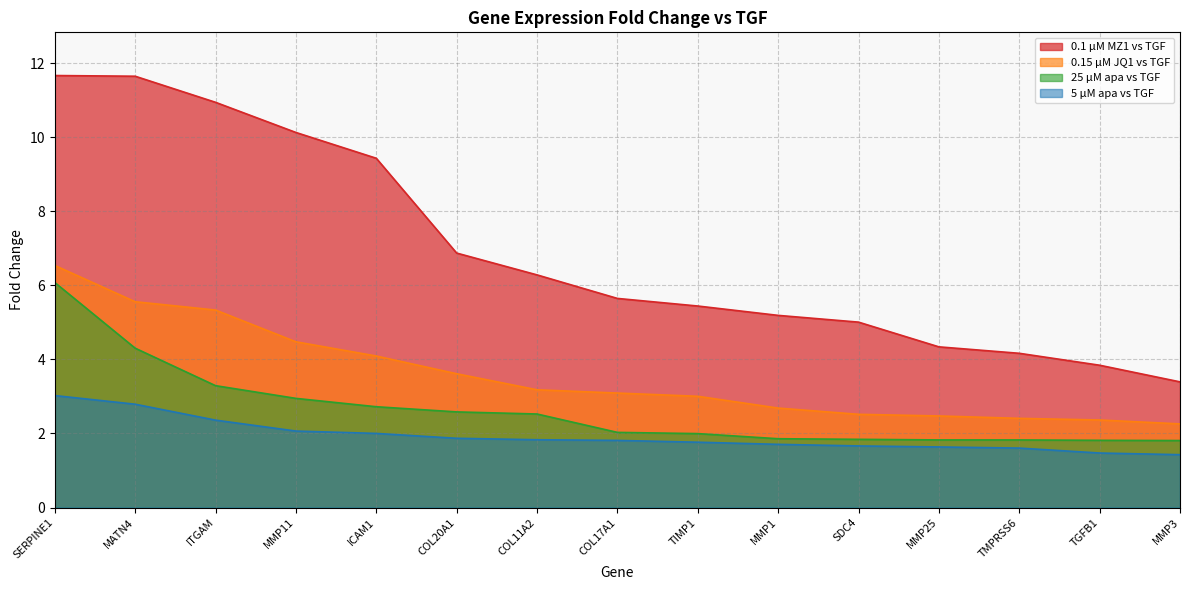

True or false: 0.15 µM JQ1 vs TGF and 0.1 µM MZ1 vs TGF cross at least once.

False